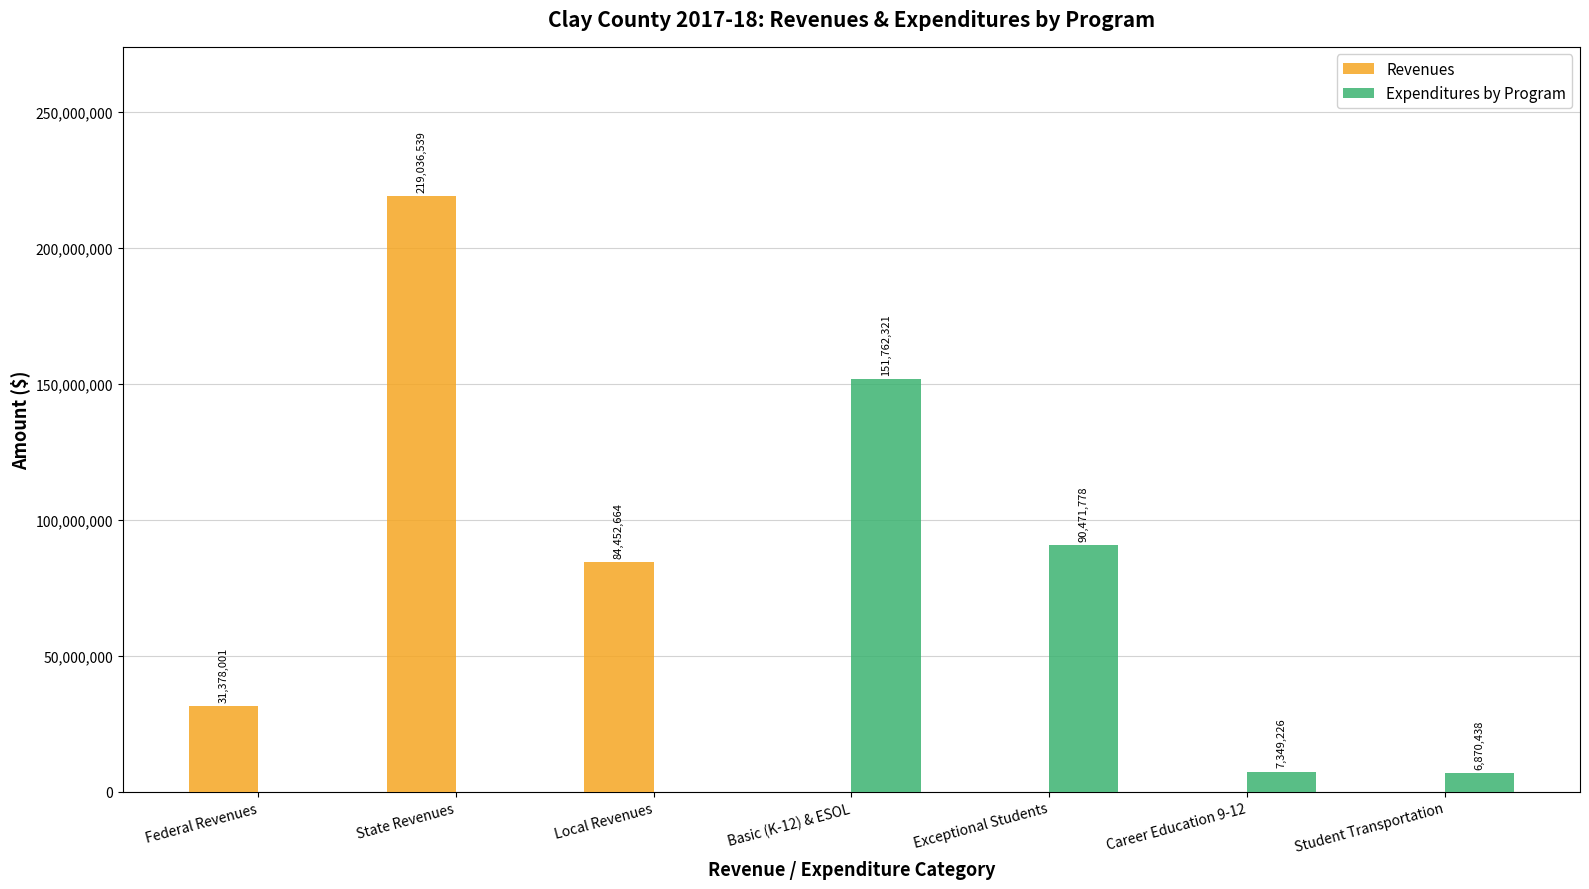

How many data points in Revenues are above 0?

3